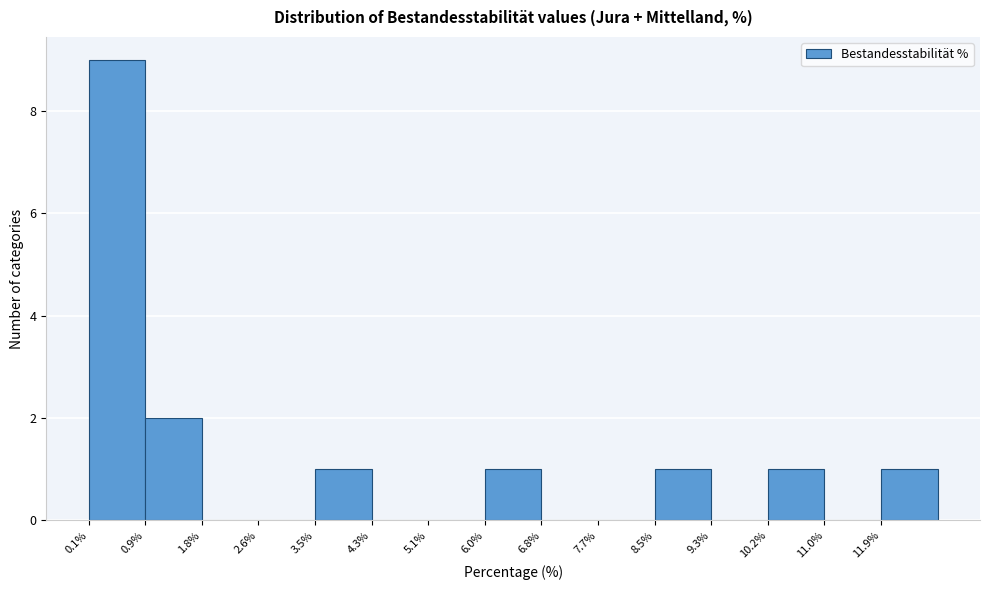

Over which range of the x-axis is the bar tallest?

0.10 to 0.94